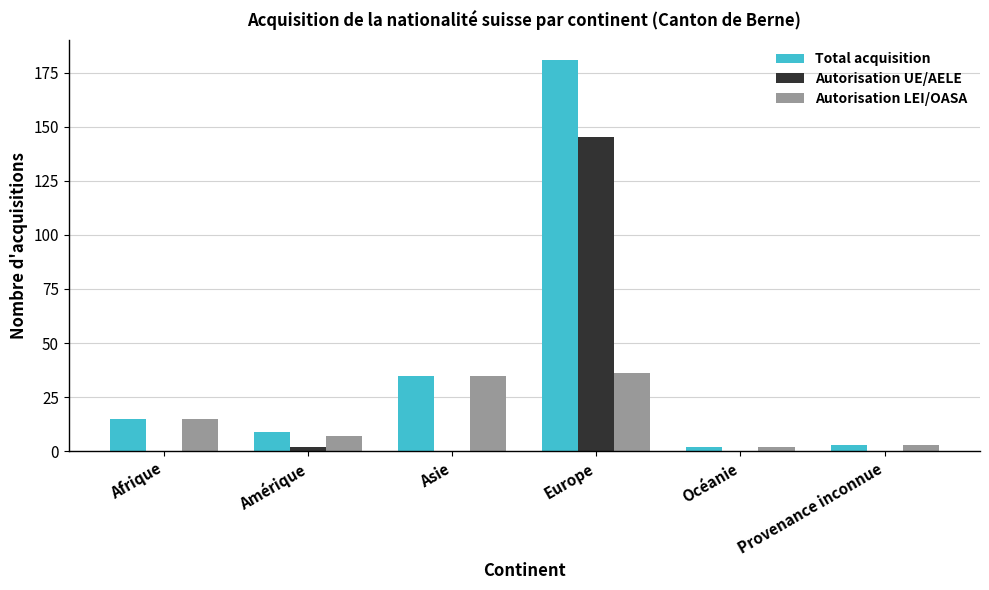

Reading right to left, what are all the values shown in this chart?

Total acquisition: Provenance inconnue=3	Océanie=2	Europe=181	Asie=35	Amérique=9	Afrique=15
Autorisation UE/AELE: Provenance inconnue=0	Océanie=0	Europe=145	Asie=0	Amérique=2	Afrique=0
Autorisation LEI/OASA: Provenance inconnue=3	Océanie=2	Europe=36	Asie=35	Amérique=7	Afrique=15